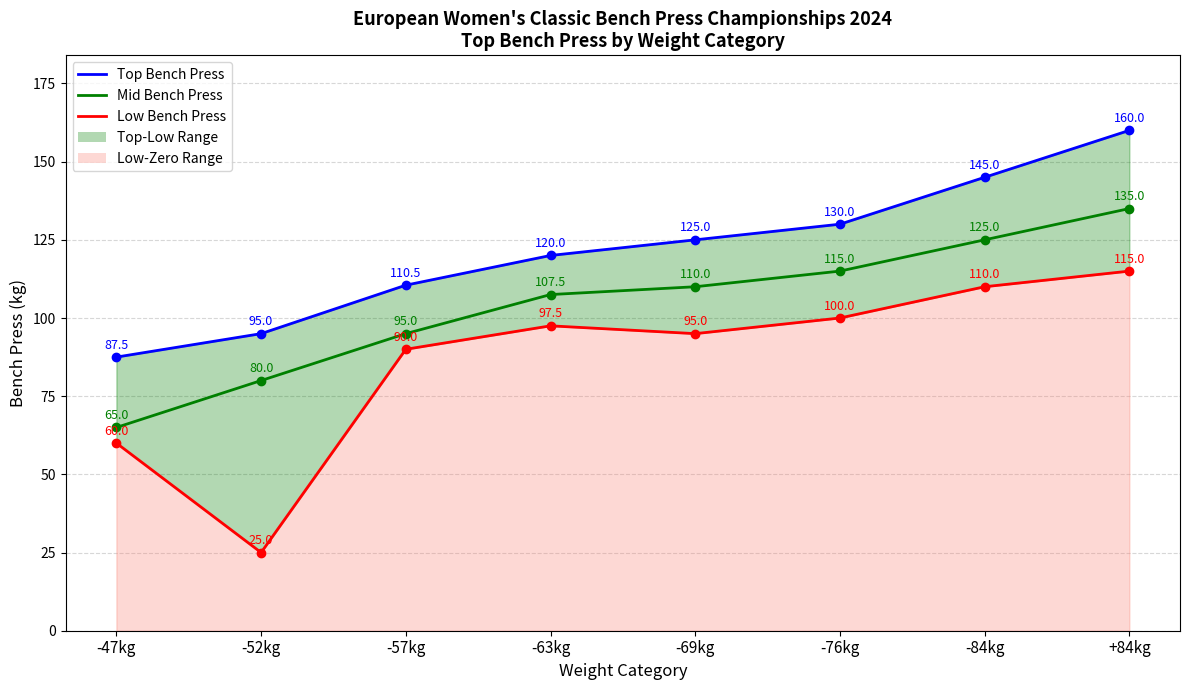

The value of Mid BP (line) at -63kg is 65.0. True or false?

False